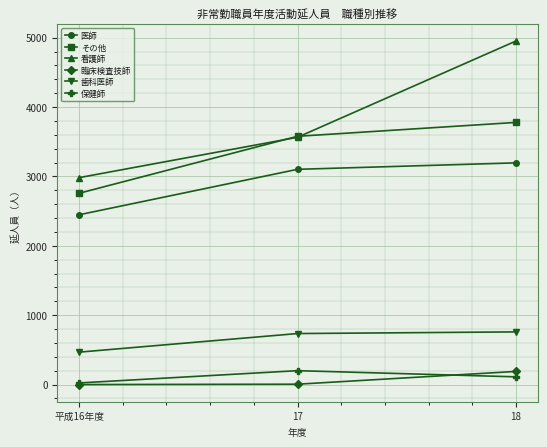

Which series changed the most between 平成16年度 and 17?

その他